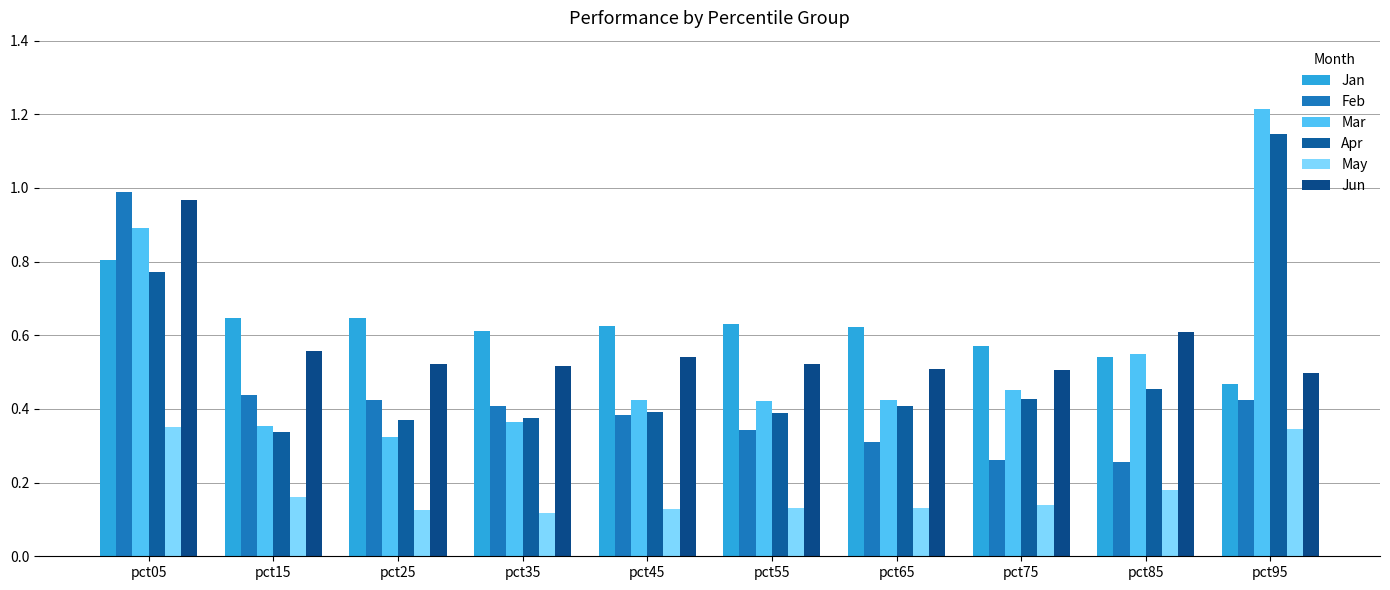

Which series changed the most between pct75 and pct85?

Jun